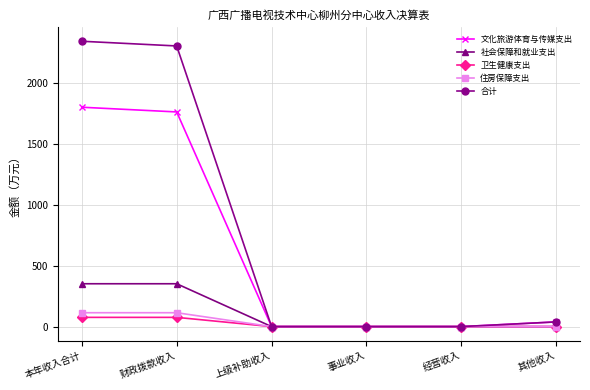

What are all the series names shown in the legend?

文化旅游体育与传媒支出, 社会保障和就业支出, 卫生健康支出, 住房保障支出, 合计